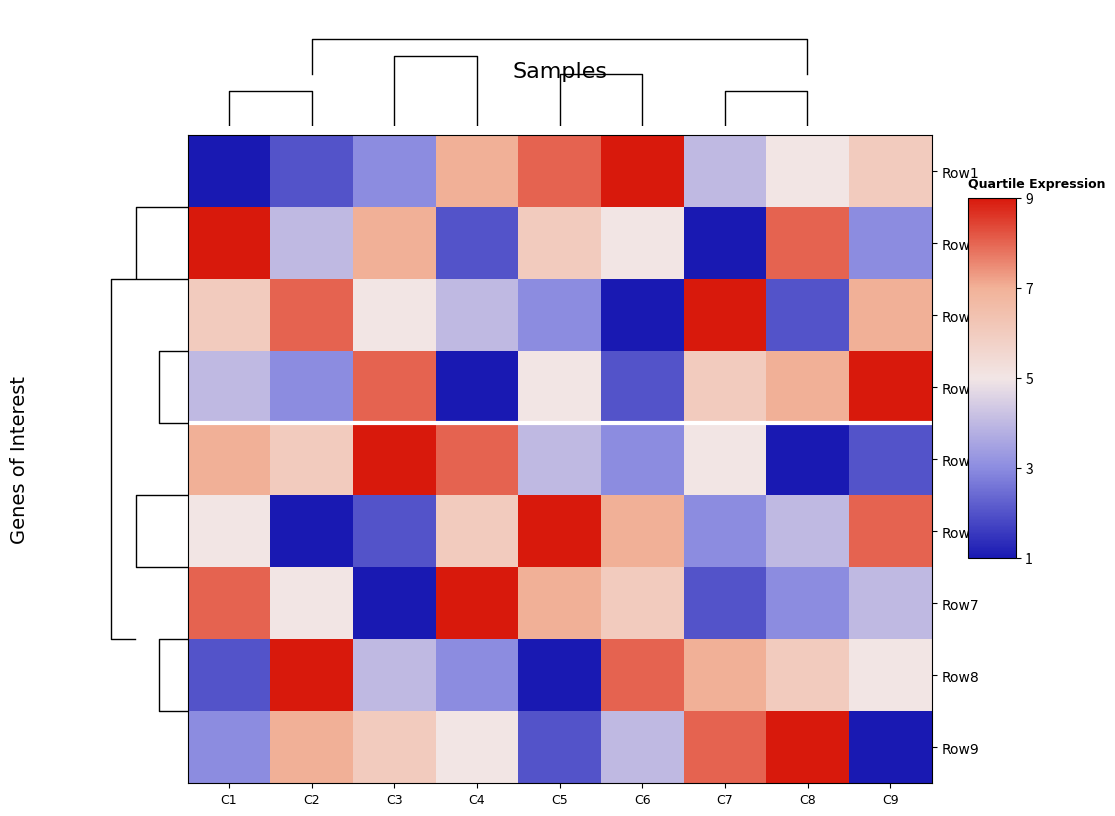

What is the difference between the maximum and minimum values in the Row9 series?

8